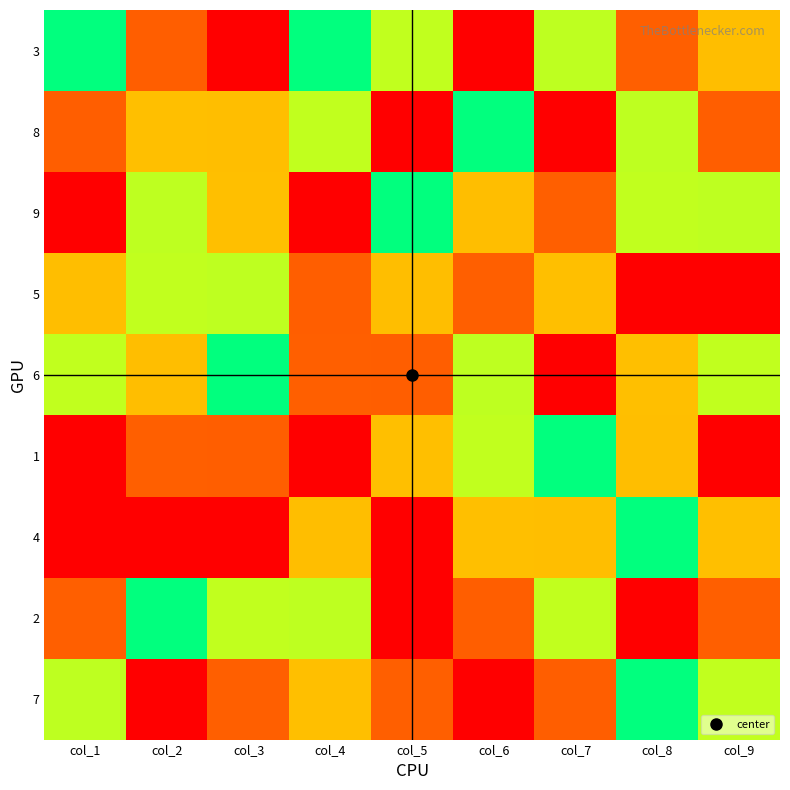

List the series in order of their peak value, highest first.

3, 8, 9, 5, 6, 1, 4, 2, 7